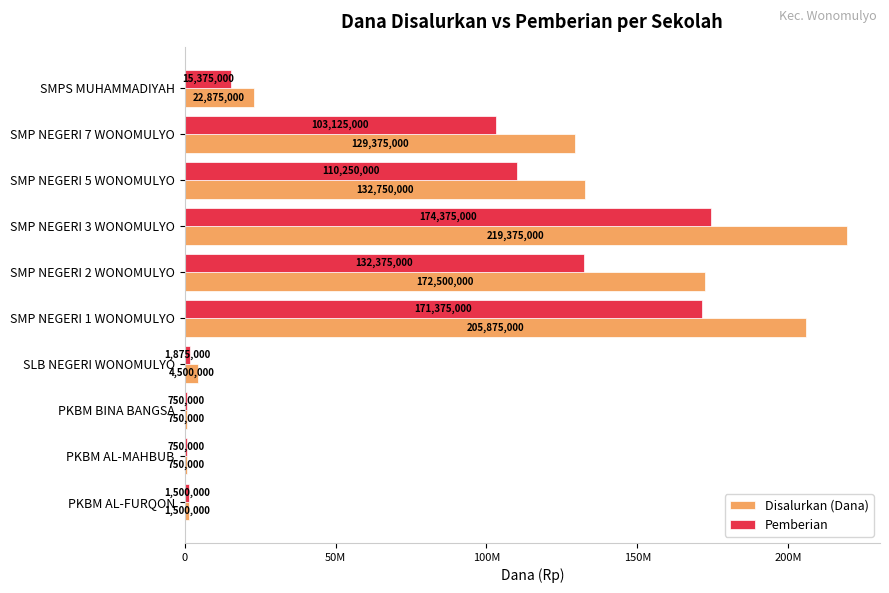

What is the difference between the maximum and minimum values in the Disalurkan (Dana) series?

218625000